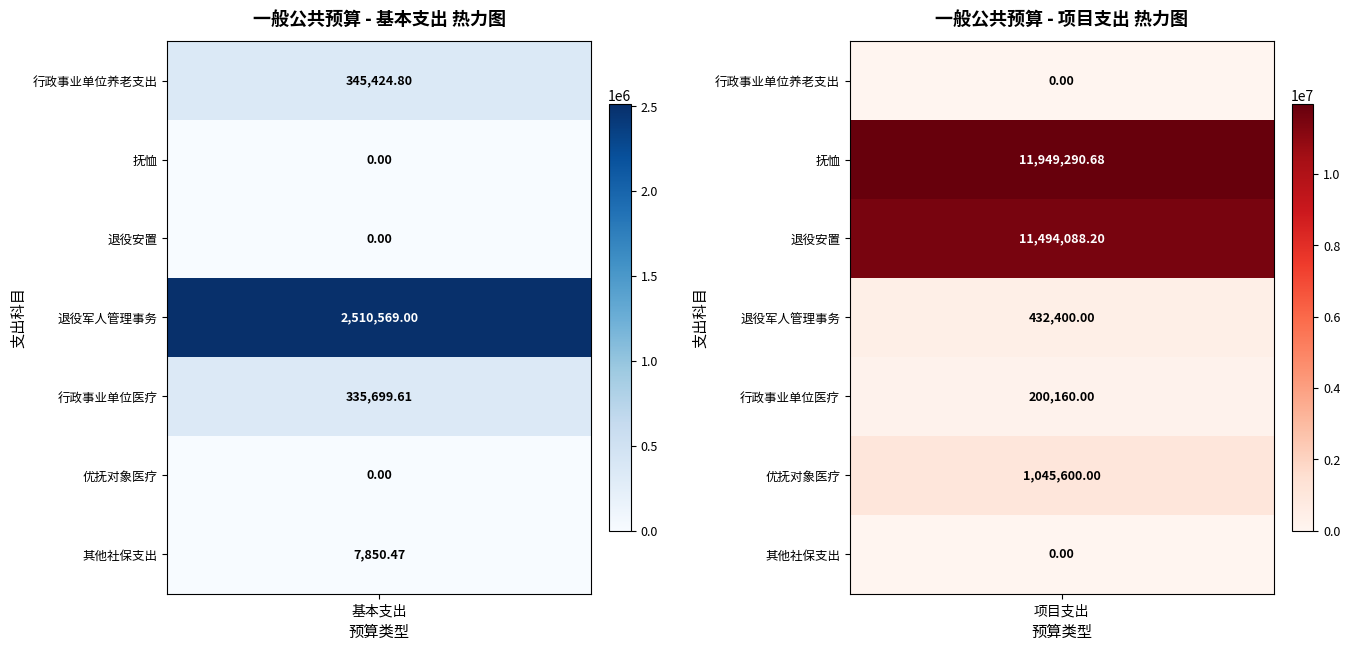

What is the average value of the 退役军人管理事务 series?

1471484.5